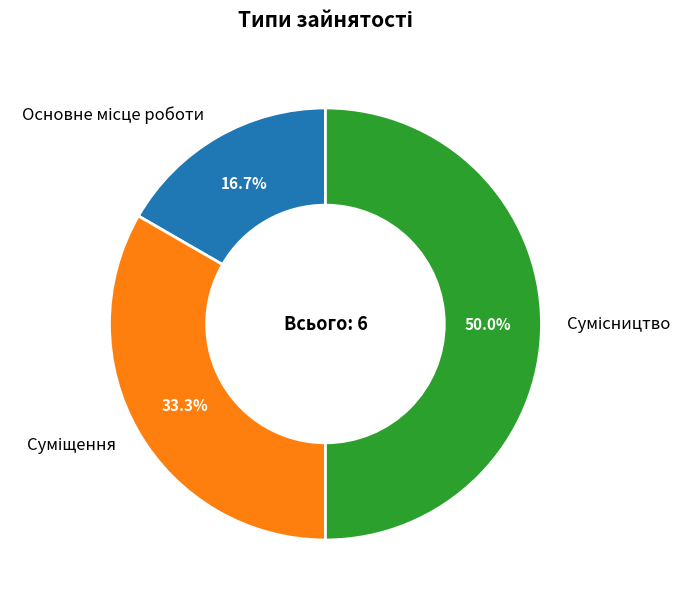

Count the number of slices in the pie.

3